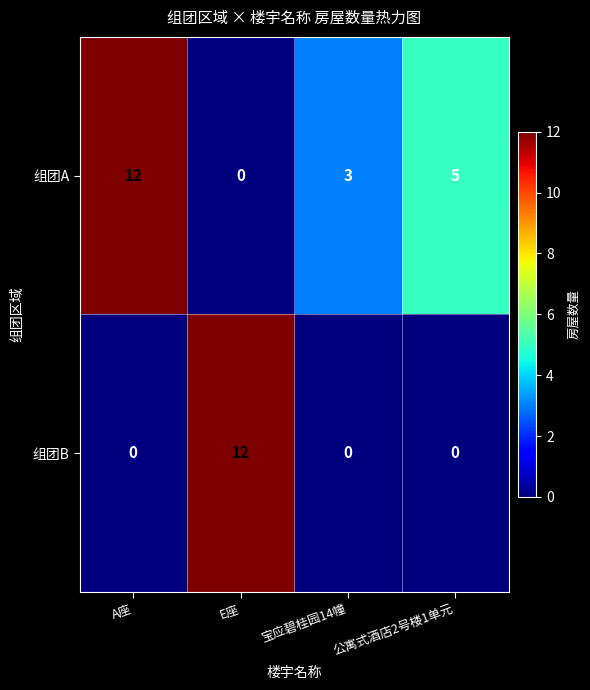

Is it true that 组团B equals -5 at A座?

False